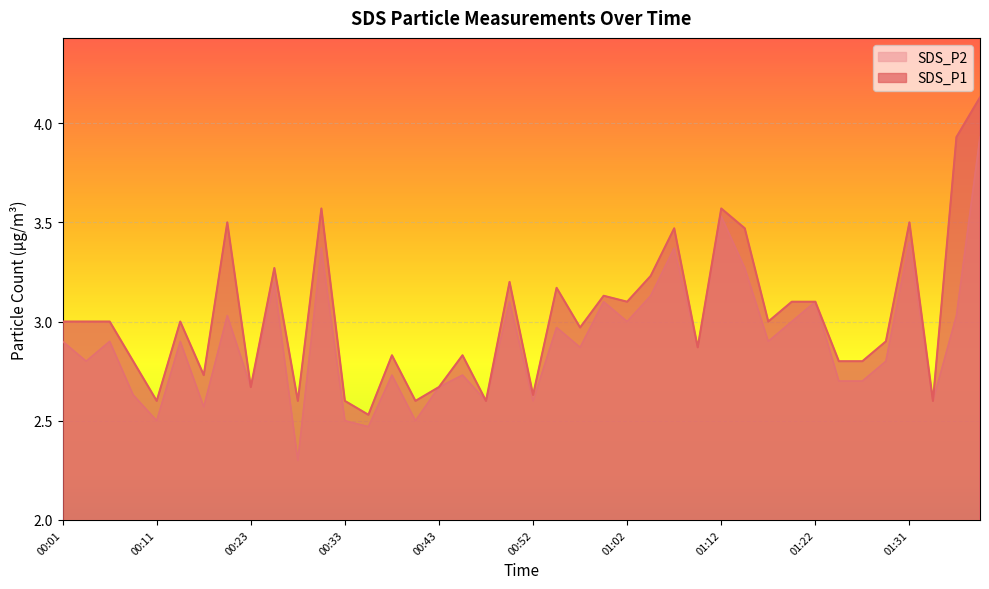

Reading right to left, extract all data points from this chart.

SDS_P1: 4.1	3.9	2.6	3.5	2.9	2.8	2.8	3.1	3.1	3.0	3.5	3.6	2.9	3.5	3.2	3.1	3.1	3.0	3.2	2.6	3.2	2.6	2.8	2.7	2.6	2.8	2.5	2.6	3.6	2.6	3.3	2.7	3.5	2.7	3.0	2.6	2.8	3.0	3.0	3.0
SDS_P2: 3.9	3.0	2.6	3.4	2.8	2.7	2.7	3.1	3.0	2.9	3.3	3.5	2.9	3.4	3.1	3.0	3.1	2.9	3.0	2.6	3.1	2.6	2.7	2.7	2.5	2.7	2.5	2.5	3.4	2.3	3.2	2.7	3.0	2.6	2.9	2.5	2.6	2.9	2.8	2.9